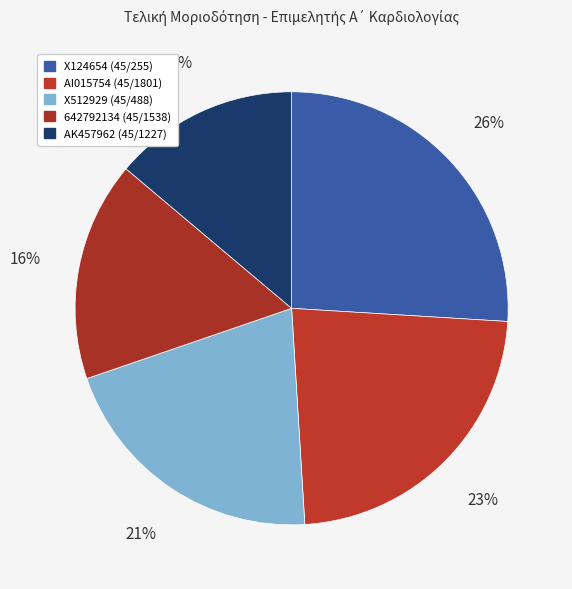

Does Χ124654 (45/255) represent more than half of the total?

No